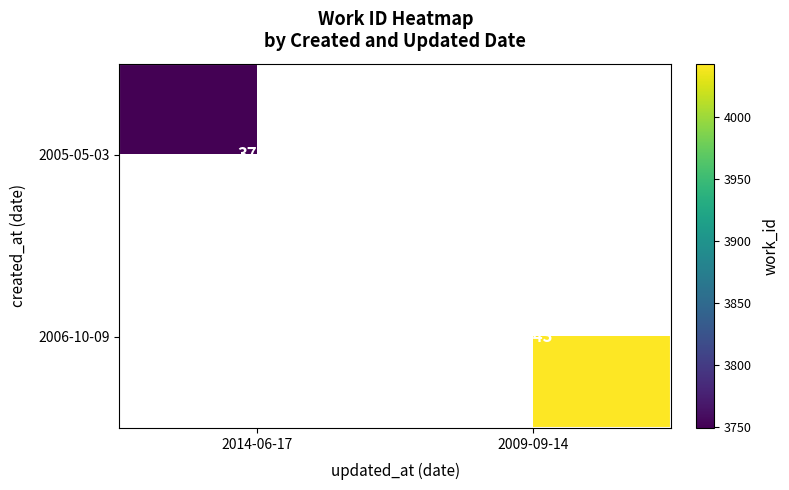

Is it true that 2006-10-09 equals 2031 at 2009-09-14?

False